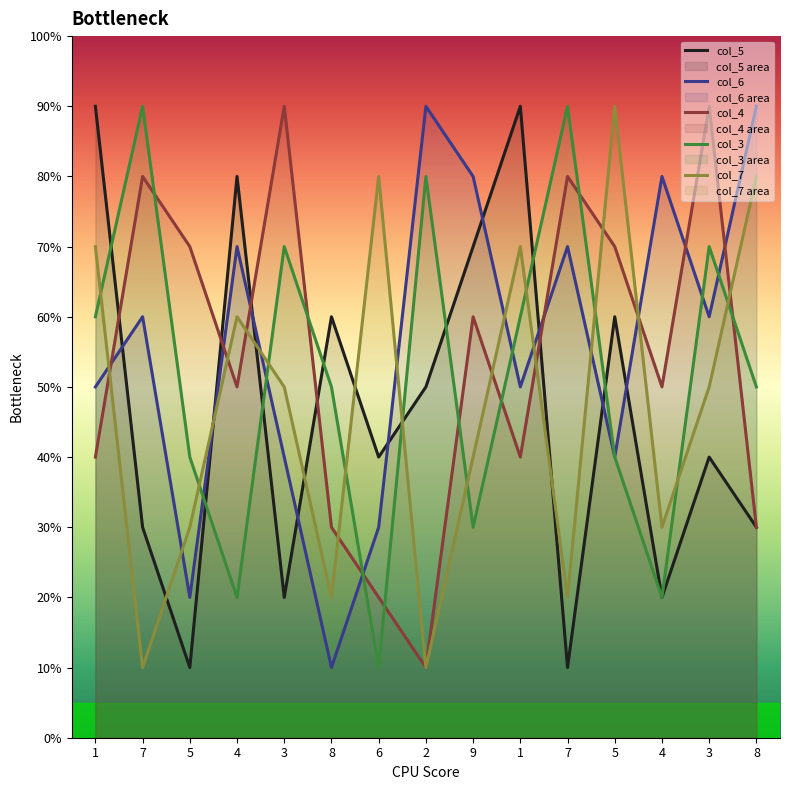

Reading left to right, what are all the values shown in this chart?

col_5: 1=90	7=30	5=10	4=80	3=20	8=60	6=40	2=50	9=70	1=90	7=10	5=60	4=20	3=40	8=30
col_6: 1=50	7=60	5=20	4=70	3=40	8=10	6=30	2=90	9=80	1=50	7=70	5=40	4=80	3=60	8=90
col_4: 1=40	7=80	5=70	4=50	3=90	8=30	6=20	2=10	9=60	1=40	7=80	5=70	4=50	3=90	8=30
col_3: 1=60	7=90	5=40	4=20	3=70	8=50	6=10	2=80	9=30	1=60	7=90	5=40	4=20	3=70	8=50
col_7: 1=70	7=10	5=30	4=60	3=50	8=20	6=80	2=10	9=40	1=70	7=20	5=90	4=30	3=50	8=80